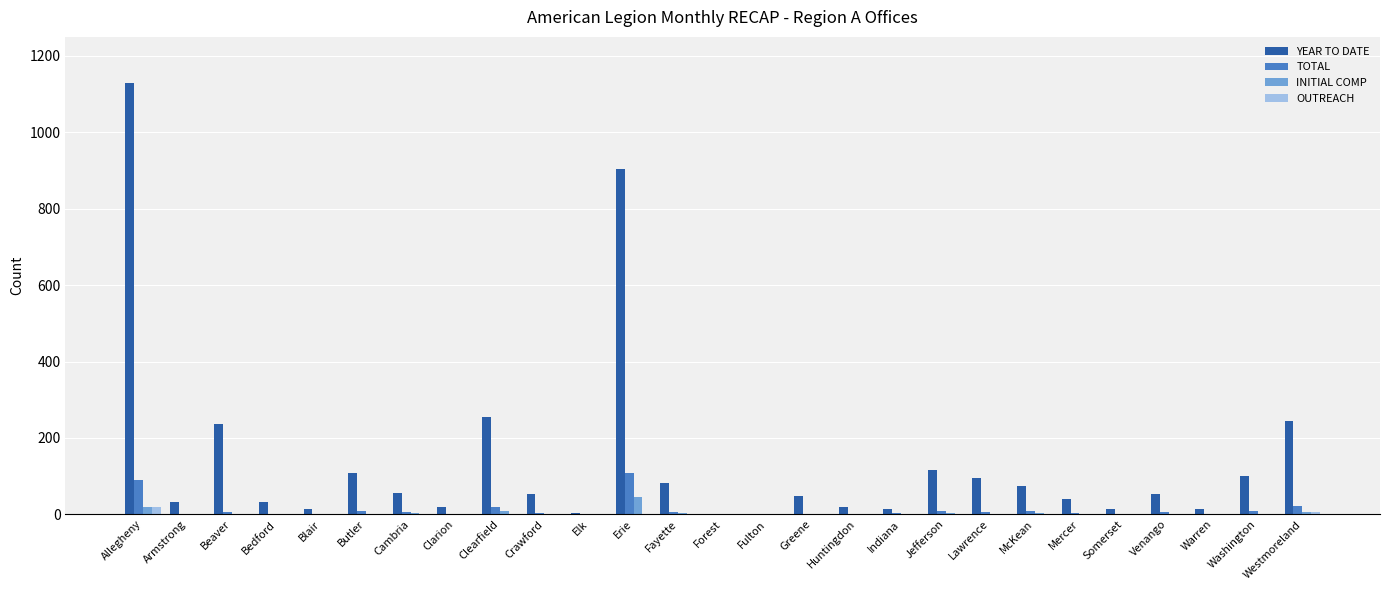

Which label corresponds to the largest value in the chart?

Allegheny